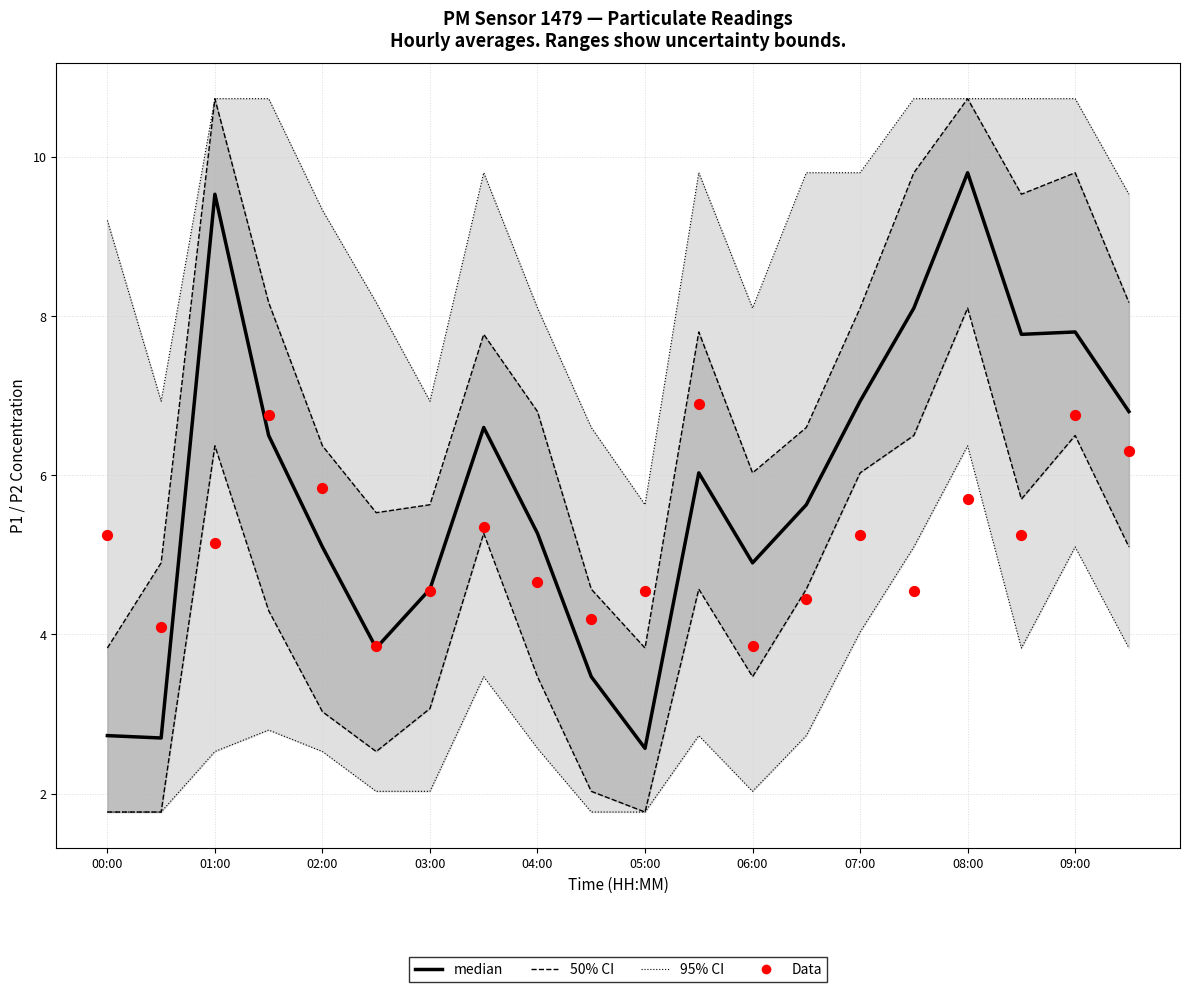

Is the value of Data (P2 scaled) at 03:00 greater than the value of median at 04:00?

No